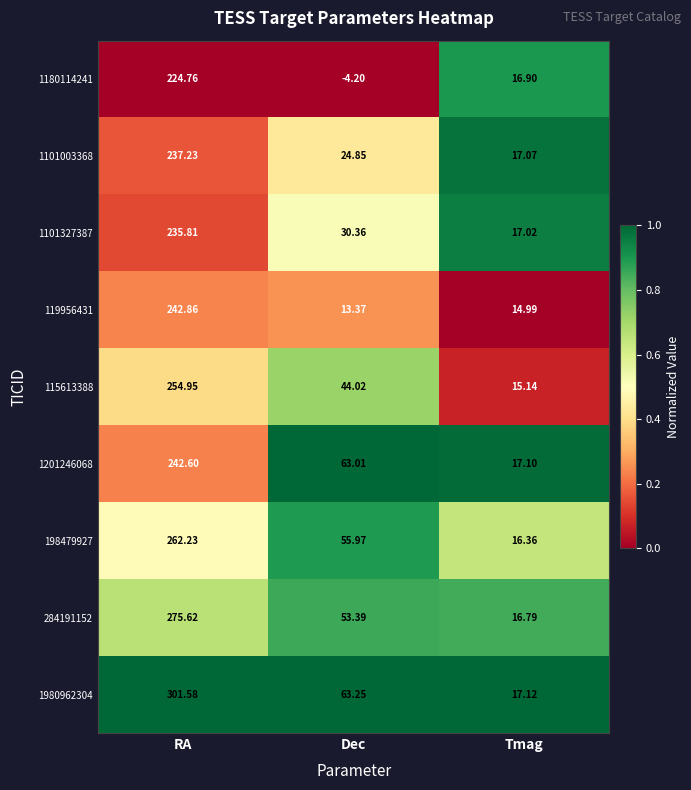

Count the number of data series in this chart.

9